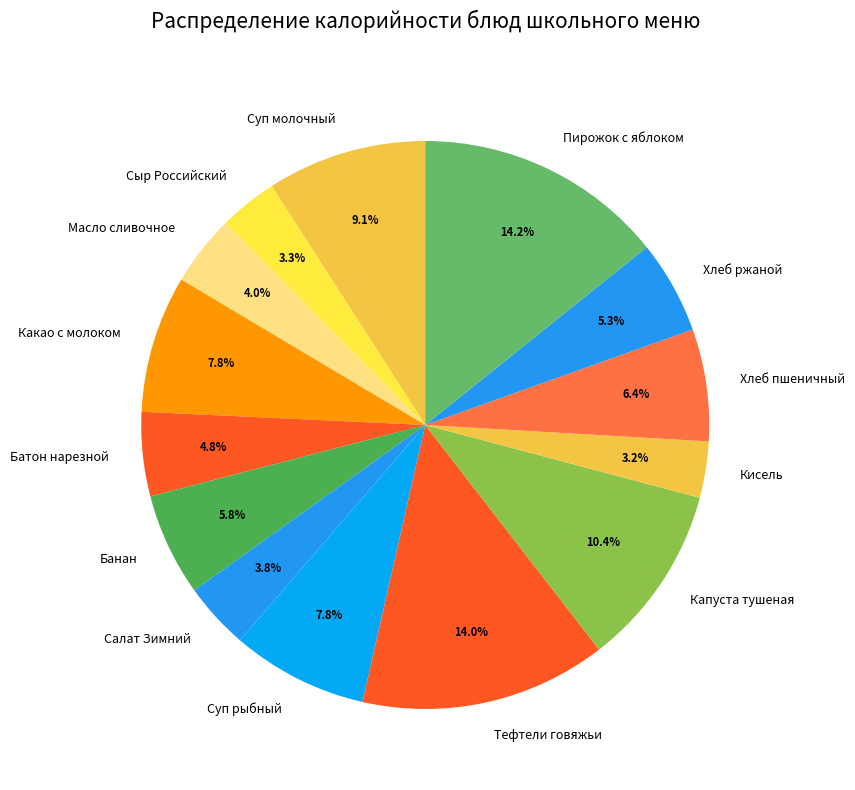

Count the number of slices in the pie.

14